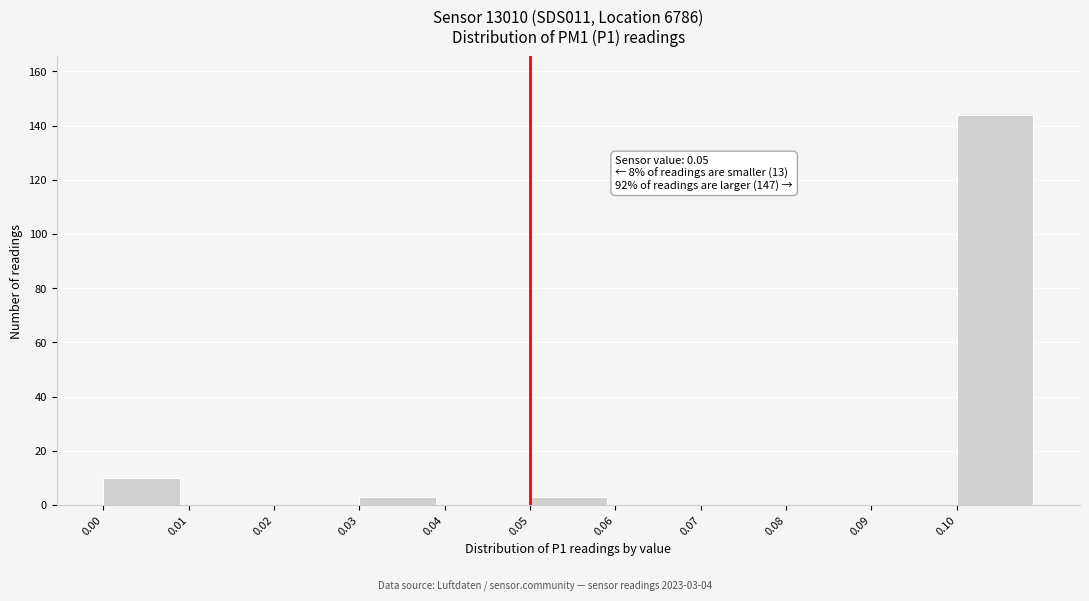

Over which range of the x-axis is the bar tallest?

0.10 to 0.11